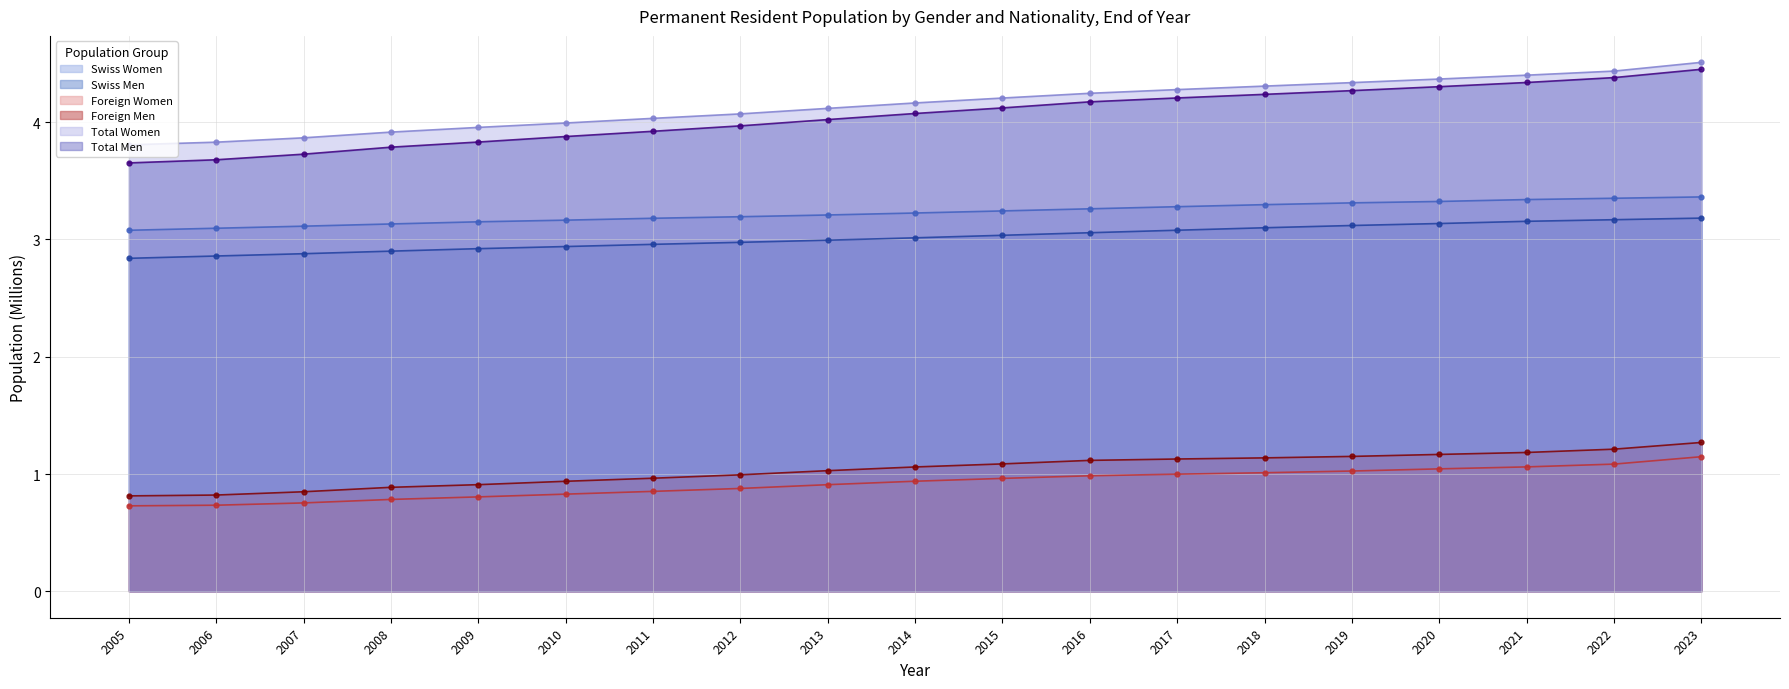

Rank the series by their maximum value, from highest to lowest.

Total Women, Total Men, Swiss Women, Swiss Men, Foreign Men, Foreign Women